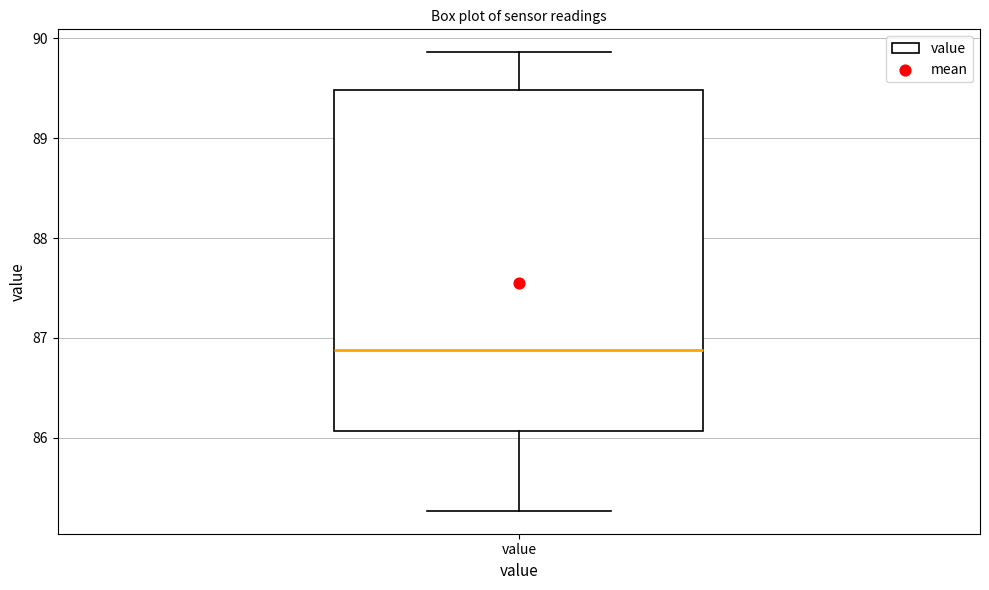

Where is the upper edge of the box for value on the y-axis? The values are not printed on the chart, so give them approximately, as read against the axis.

89.5